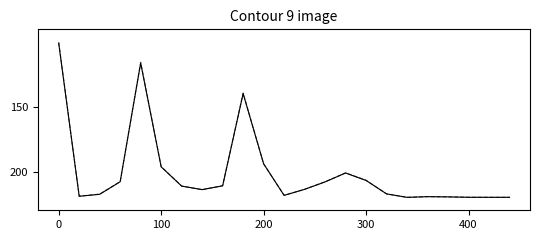

What is the maximum value shown in the chart?

220.0